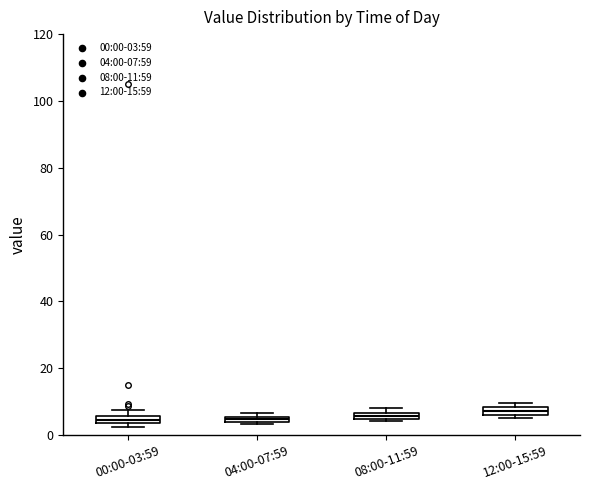

Where is the lower edge of the box for 12:00-15:59 on the y-axis? The values are not printed on the chart, so give them approximately, as read against the axis.

6